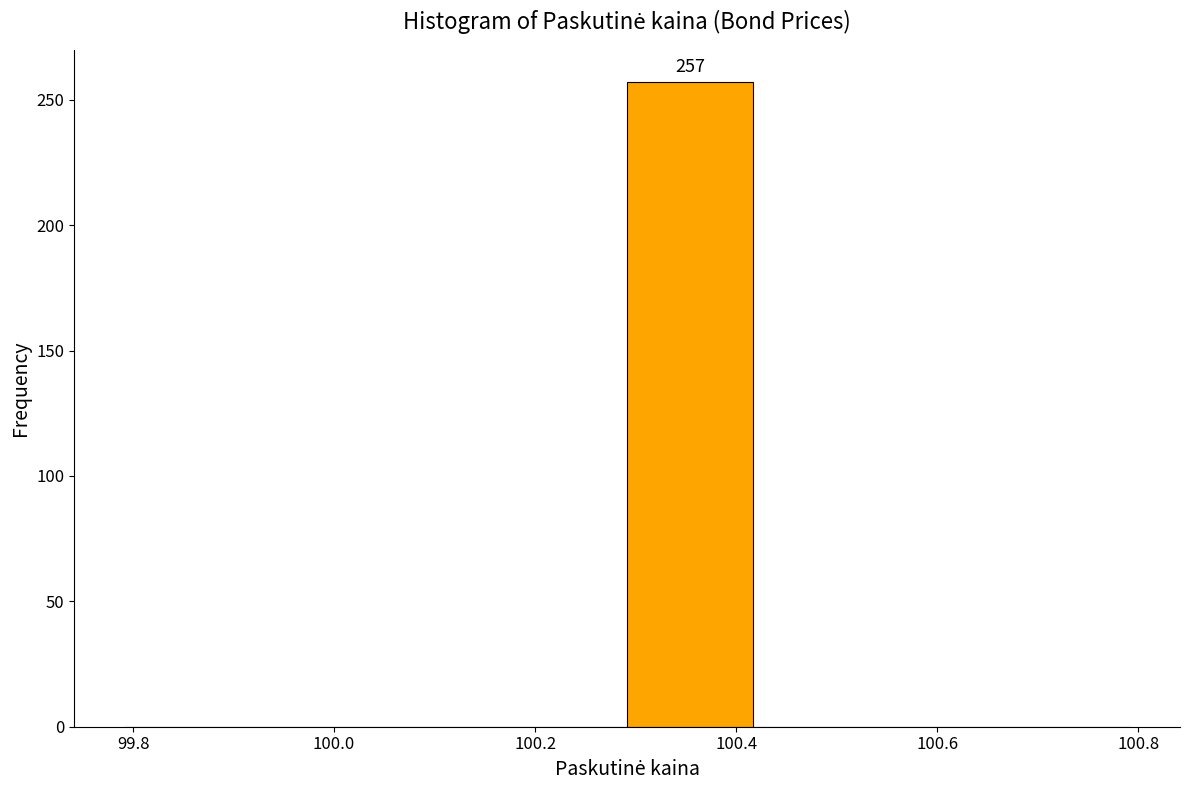

Which range on the x-axis has the tallest bar?

100.30 to 100.42